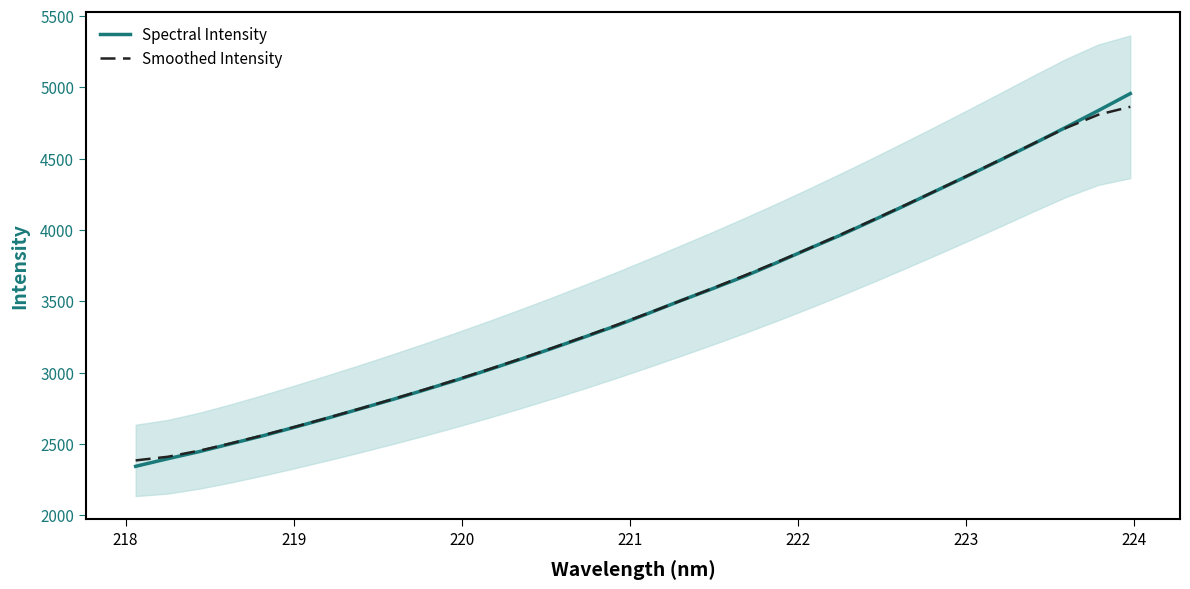

What is the difference between the second highest and minimum values in the Spectral Intensity series?

2492.5